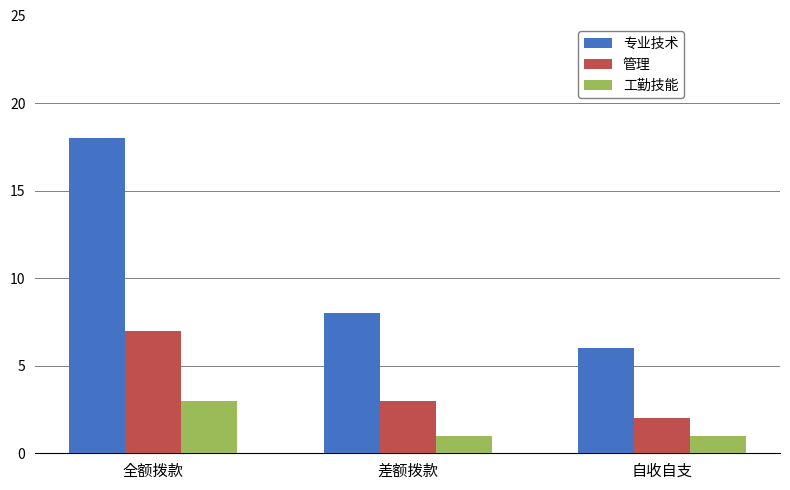

What is the label of the 2nd bar from the right?

差额拨款